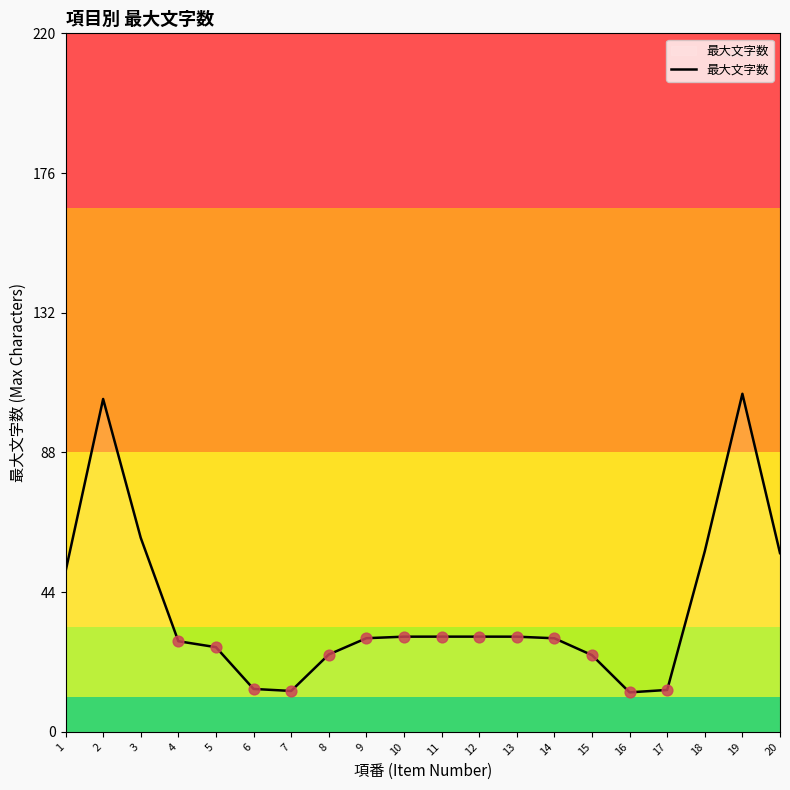

What is the change in value from 9 to 11?

+0.5